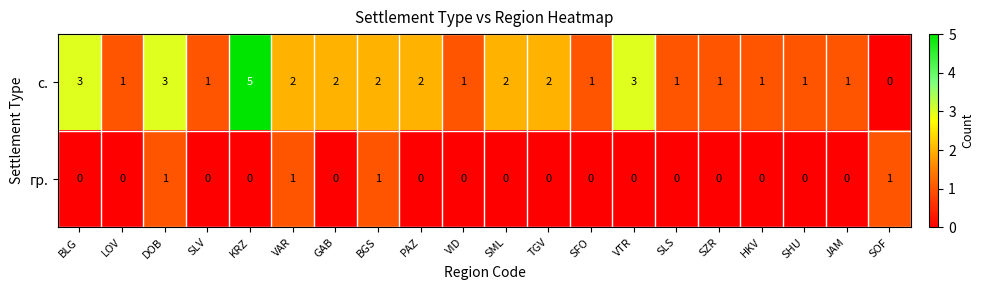

At which category does the chart reach its peak across all series?

KRZ